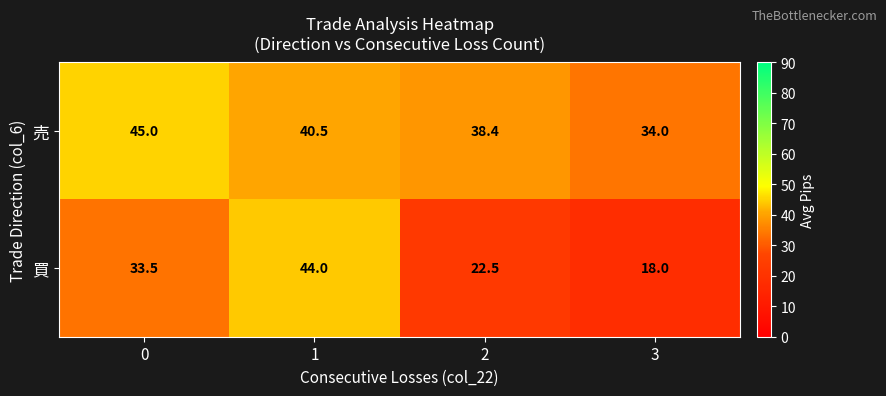

Which series has the largest total across all categories?

売